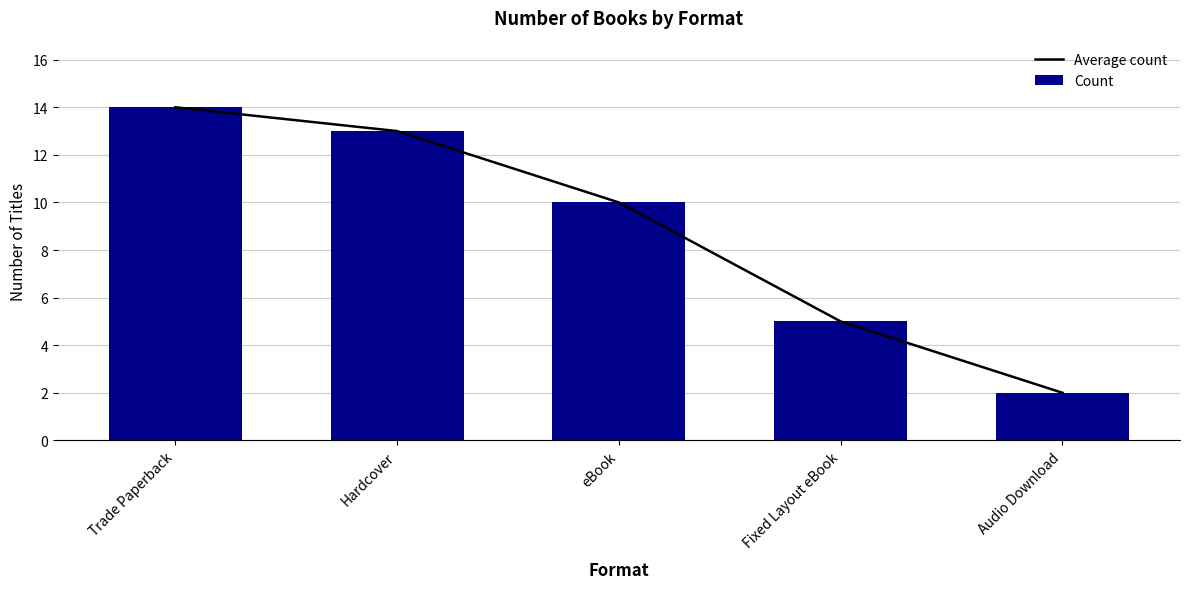

What is the total value across all series at Audio Download?

4